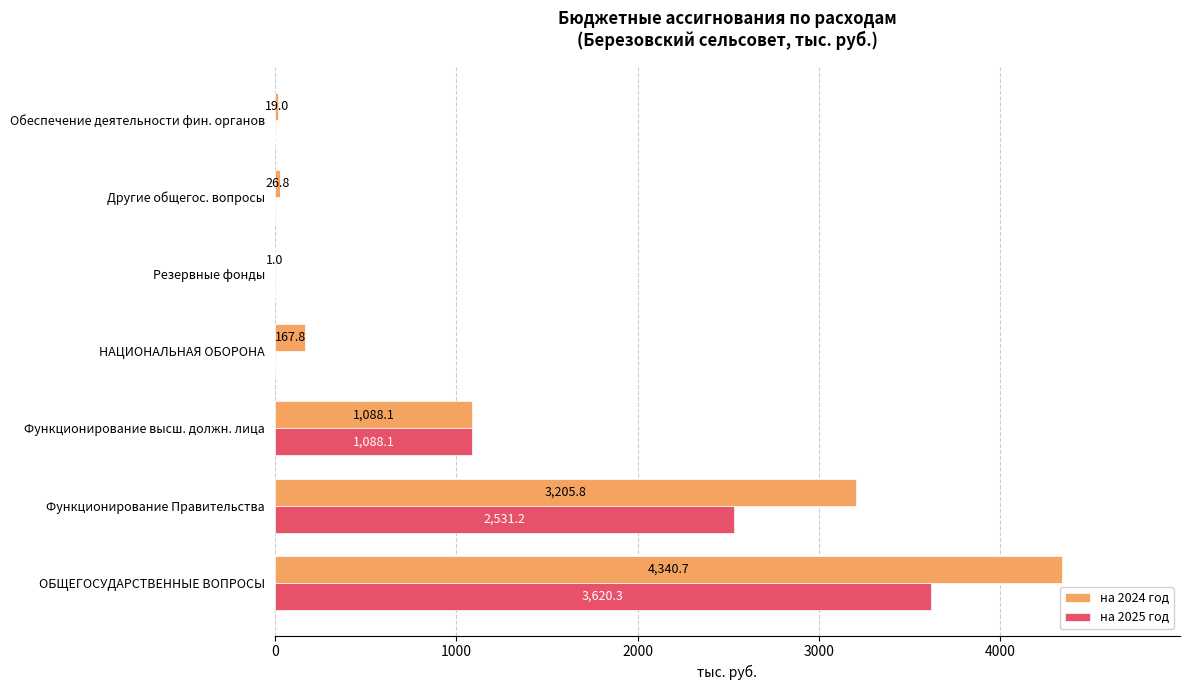

Is the value of на 2024 год at ОБЩЕГОСУДАРСТВЕННЫЕ ВОПРОСЫ greater than the value of на 2025 год at Обеспечение деятельности фин. органов?

Yes